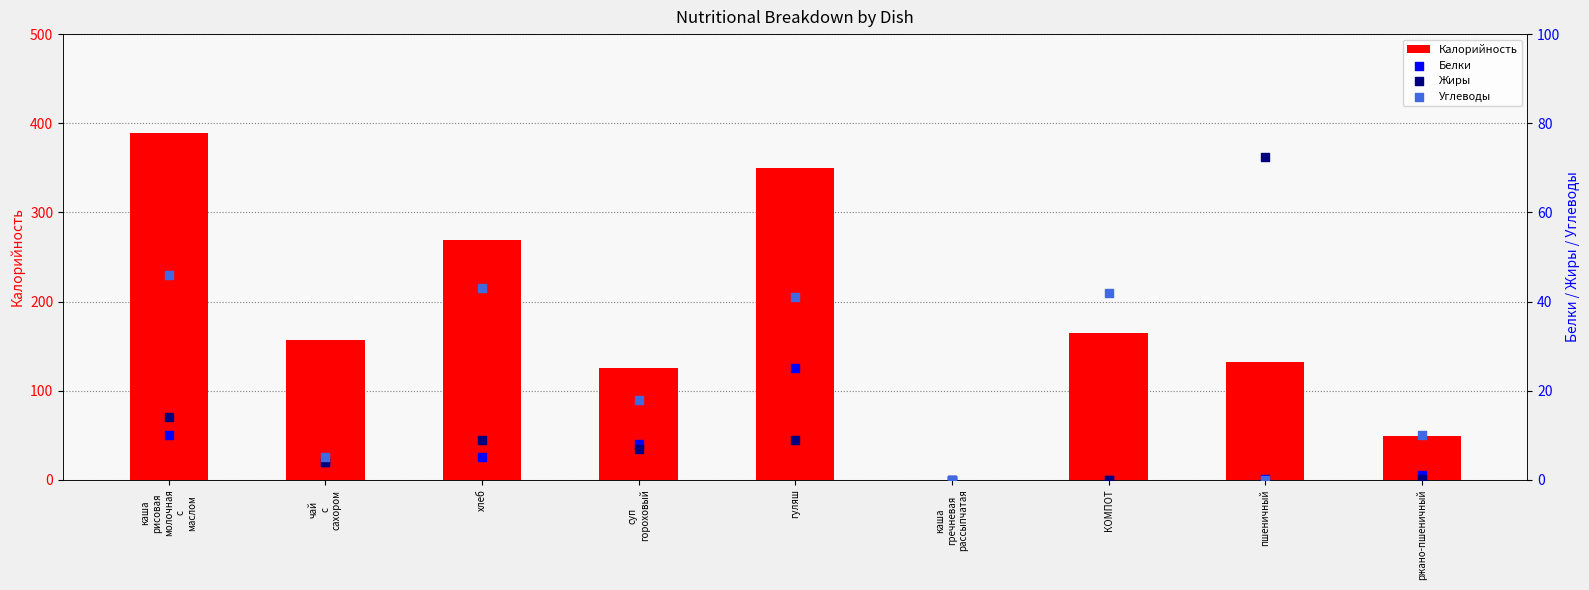

What is the total value across all series at КОМПОТ?

207.0